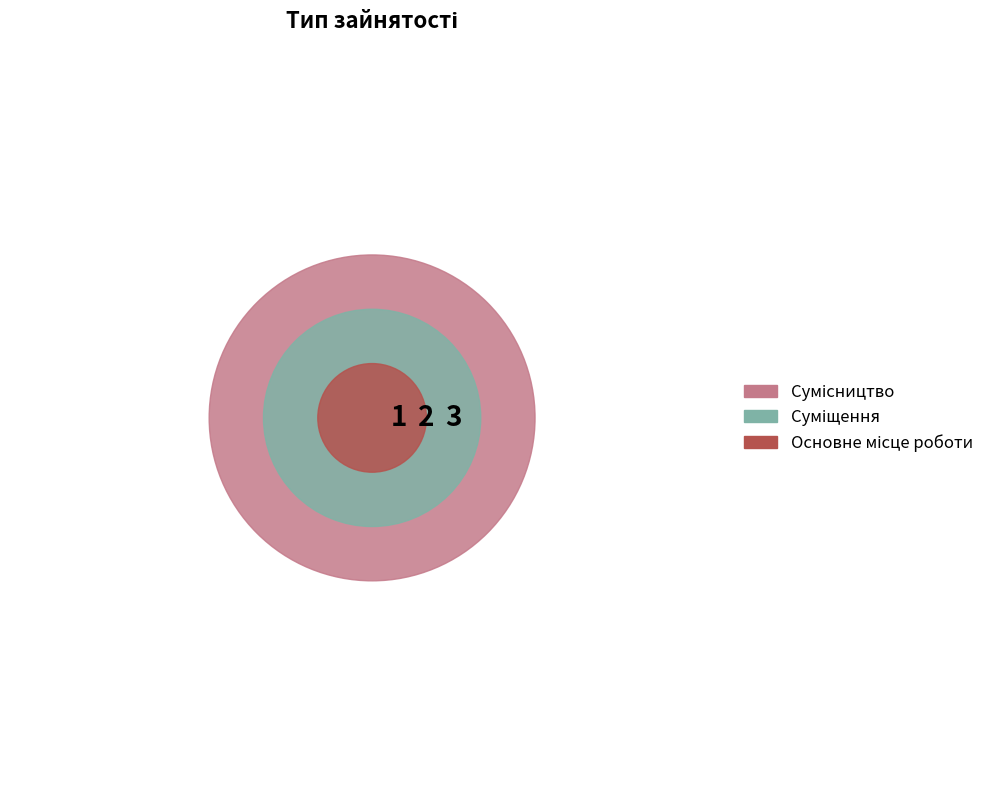

To the nearest percent, what is the combined percentage of Сумісництво and Суміщення?

83%